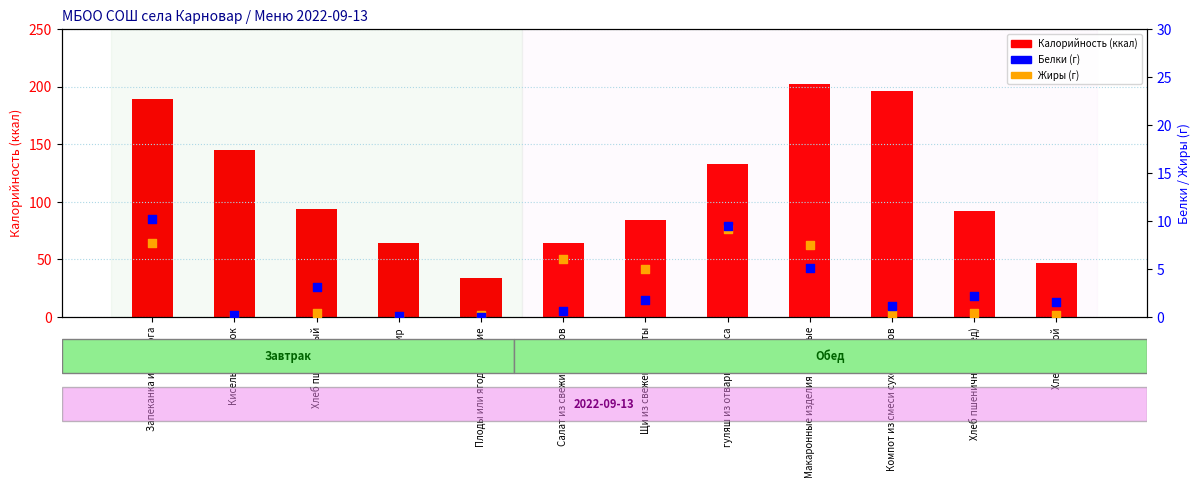

At which category is the sum across all series the highest?

Макаронные изделия отварные